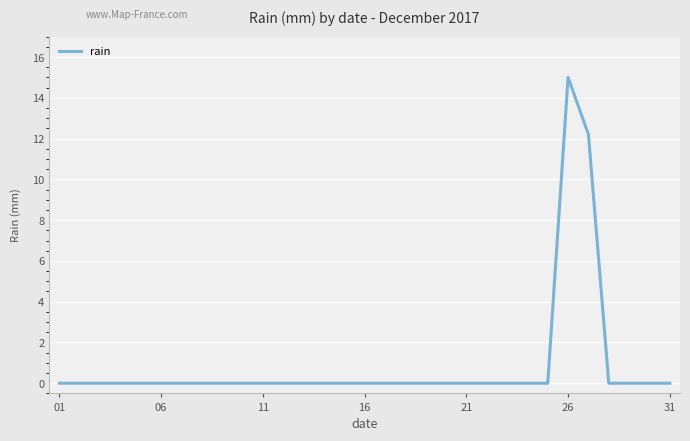

What is the difference between the maximum and minimum values?

15.0